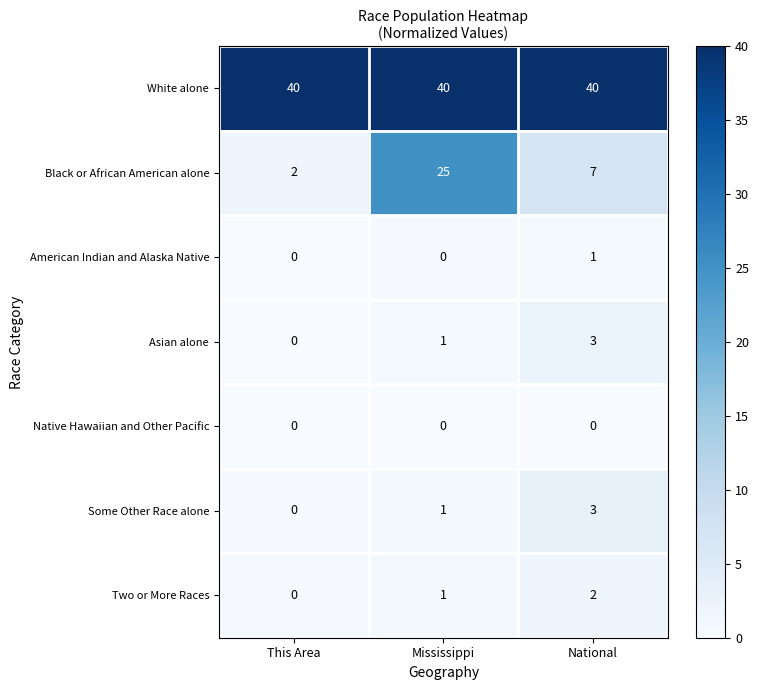

Between This Area and Mississippi, which series saw the biggest shift?

Black or African American alone